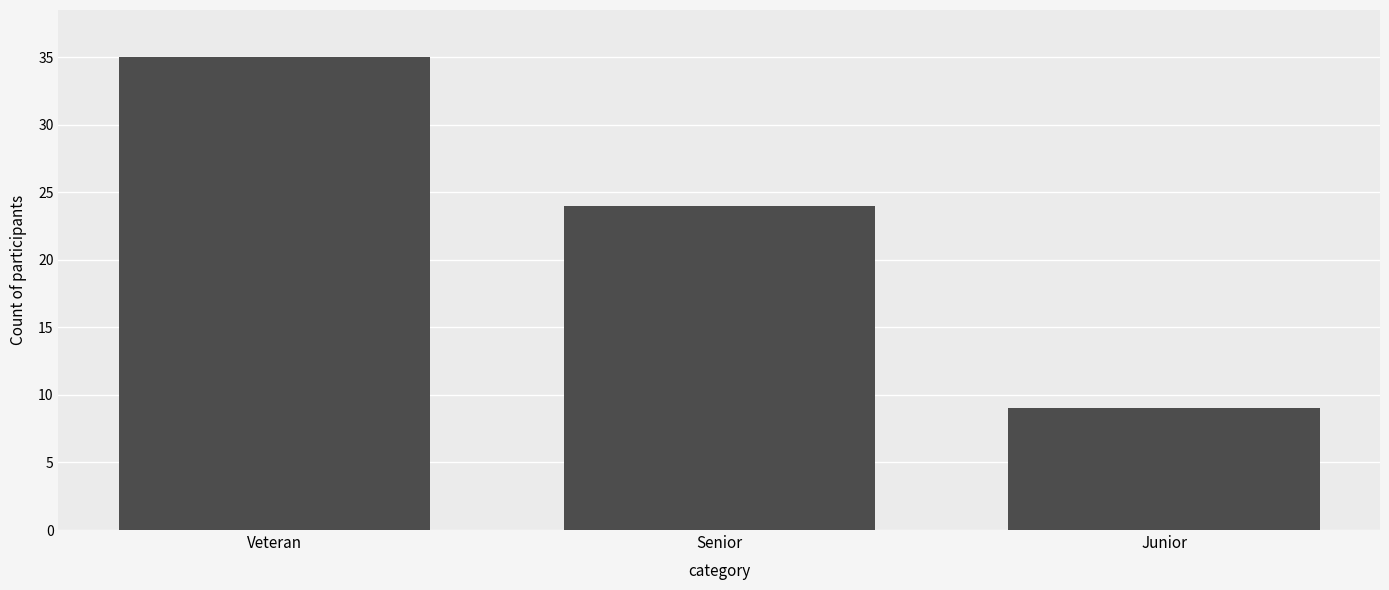

Are the bars horizontal?

No